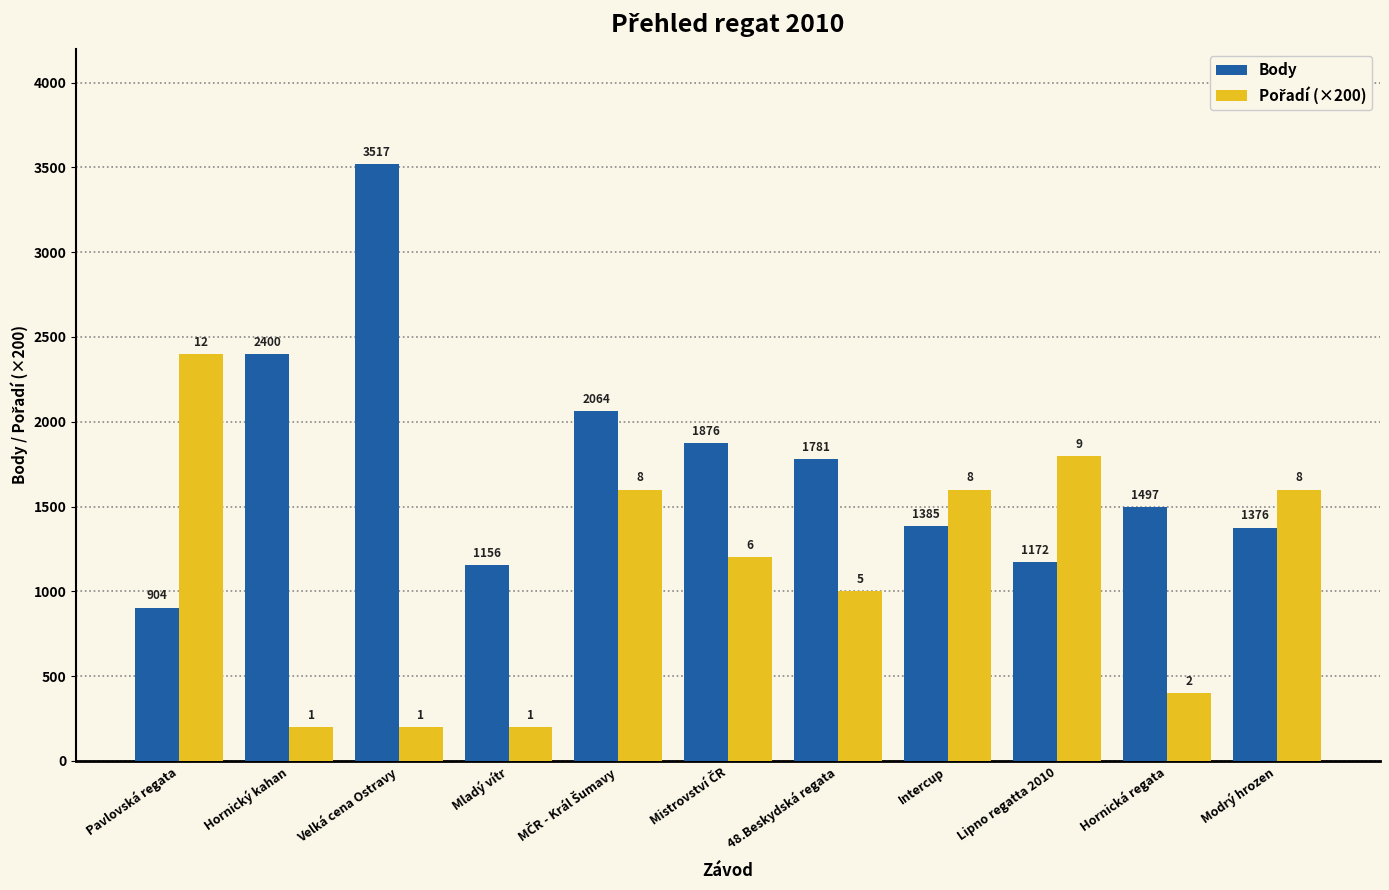

What is the sum of all Body values?

19128